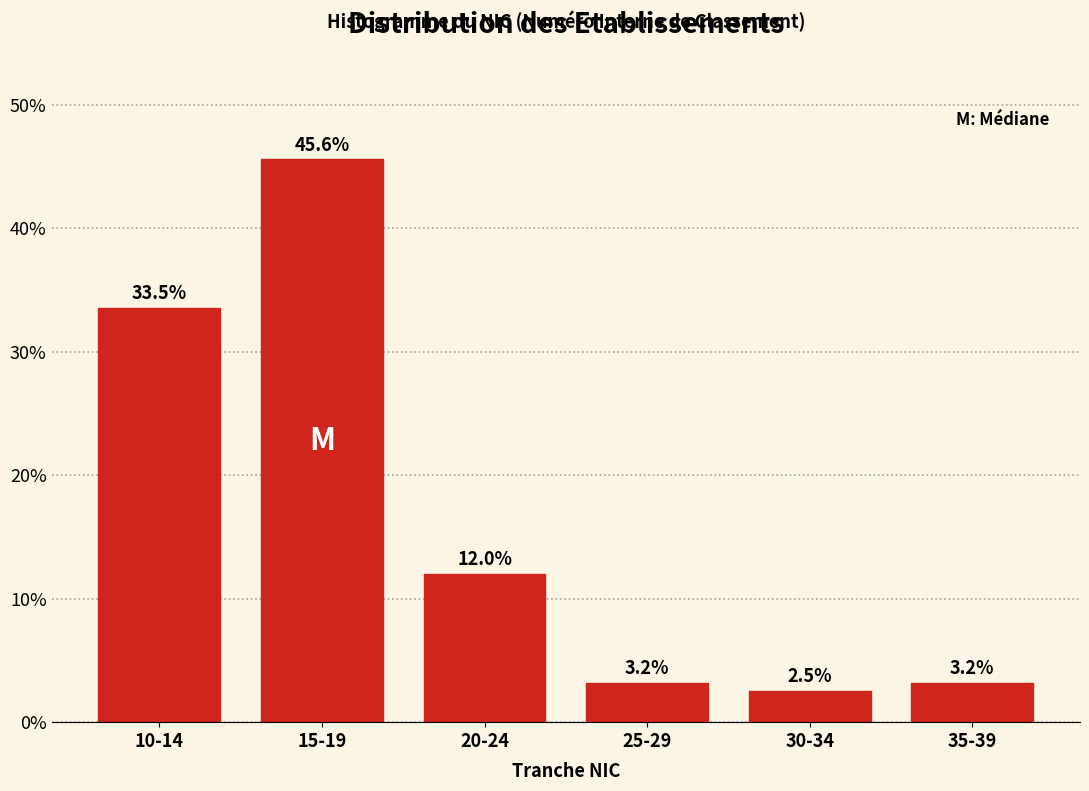

Reading right to left, transcribe all the data shown in this chart.

3.2	2.5	3.2	12.0	45.6	33.5